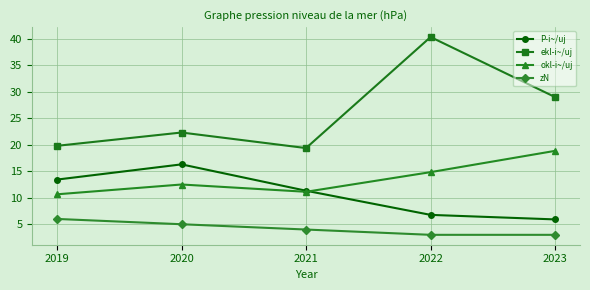

How many interior local peaks does the okl-i~/uj series have?

1